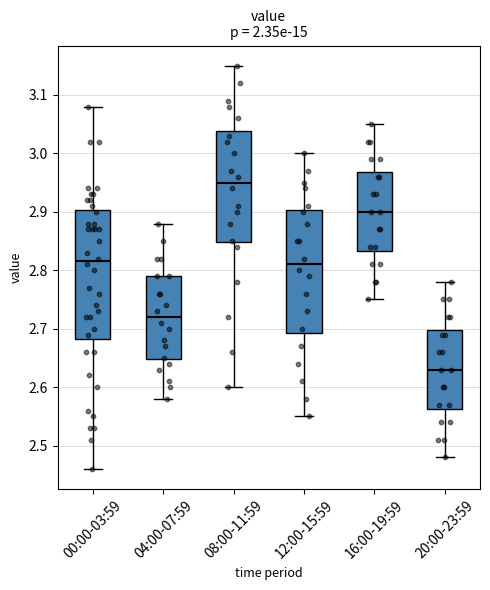

Reading left to right, read every box against the y-axis: the position of its median line, the range the box covers, and the ends of its whiskers. The values are not printed on the chart, so give them approximately, as read against the axis.

00:00-03:59: median 2.82, box 2.68 to 2.90, whiskers 2.46 to 3.08
04:00-07:59: median 2.72, box 2.65 to 2.79, whiskers 2.58 to 2.88
08:00-11:59: median 2.95, box 2.85 to 3.04, whiskers 2.60 to 3.15
12:00-15:59: median 2.81, box 2.69 to 2.90, whiskers 2.55 to 3.00
16:00-19:59: median 2.90, box 2.83 to 2.97, whiskers 2.75 to 3.05
20:00-23:59: median 2.63, box 2.56 to 2.70, whiskers 2.48 to 2.78